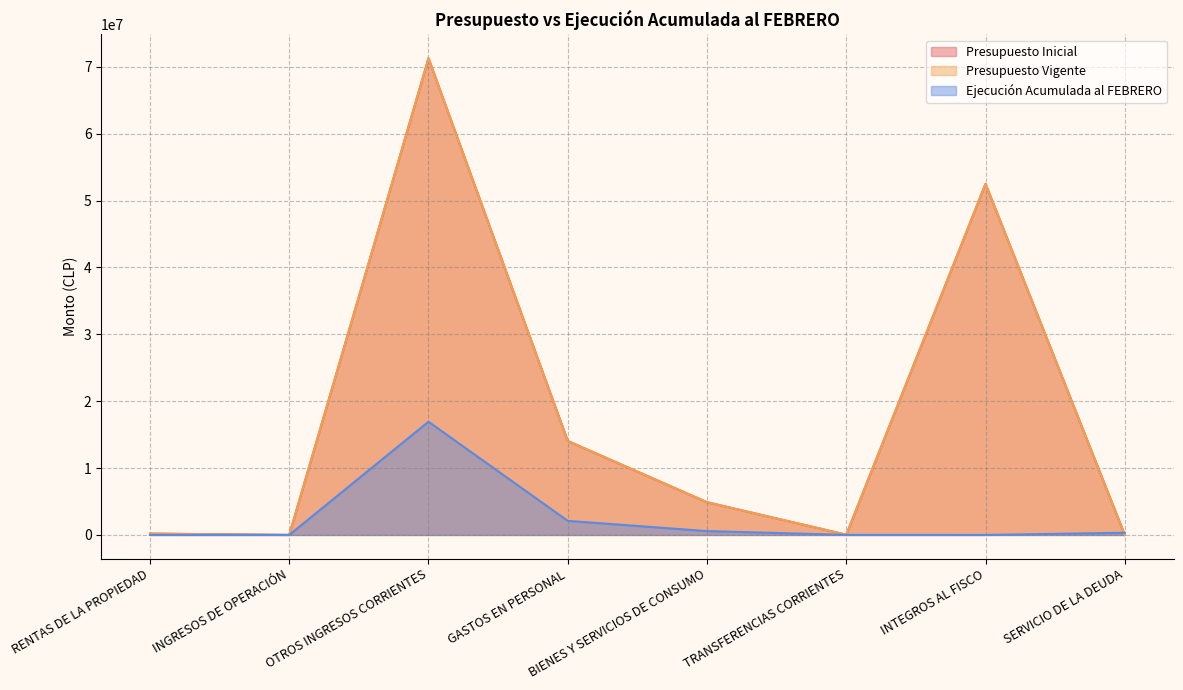

How many data points does each series have?

8